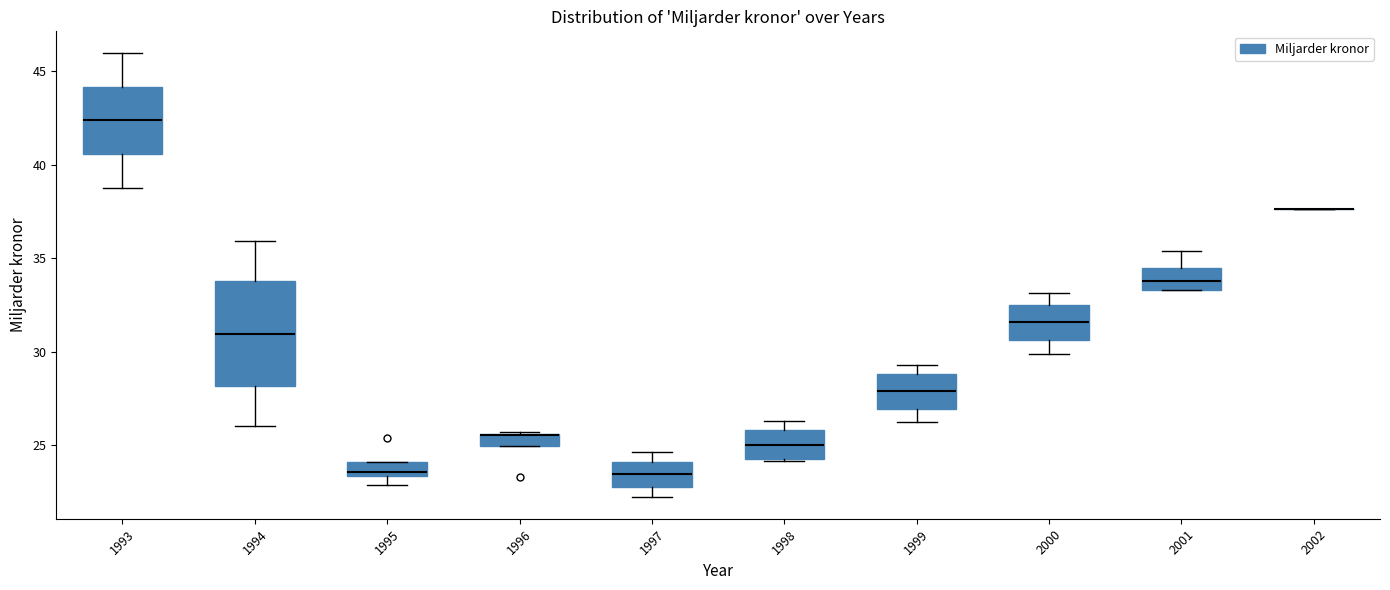

Comparing the boxes themselves (not the whiskers), which one is the tallest?

1994